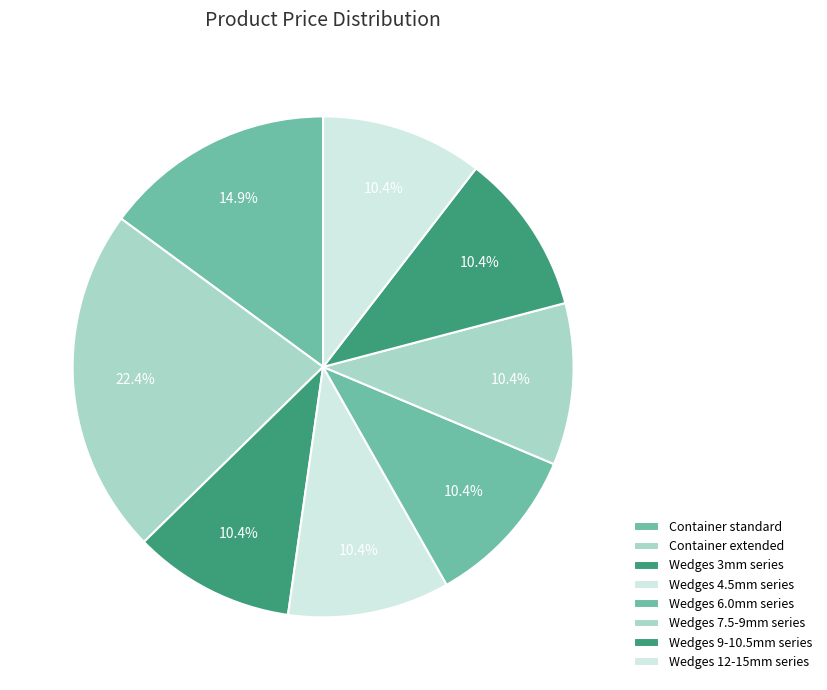

Count the number of slices in the pie.

8